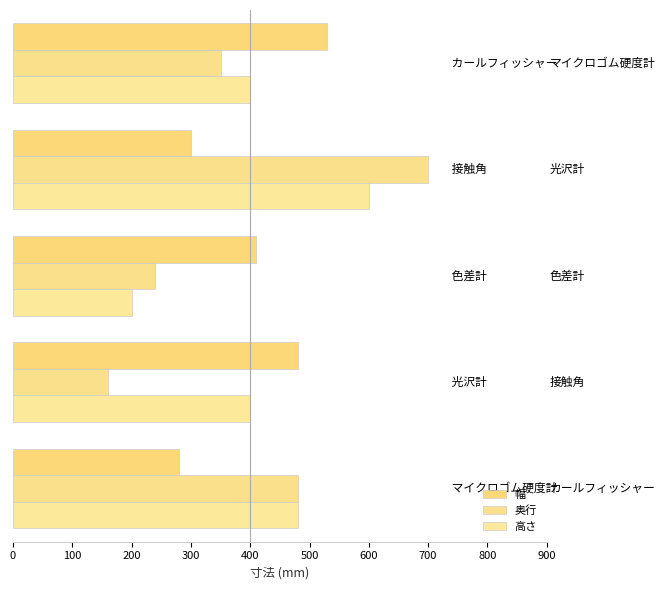

At how many categories does at least one series exceed 591?

1